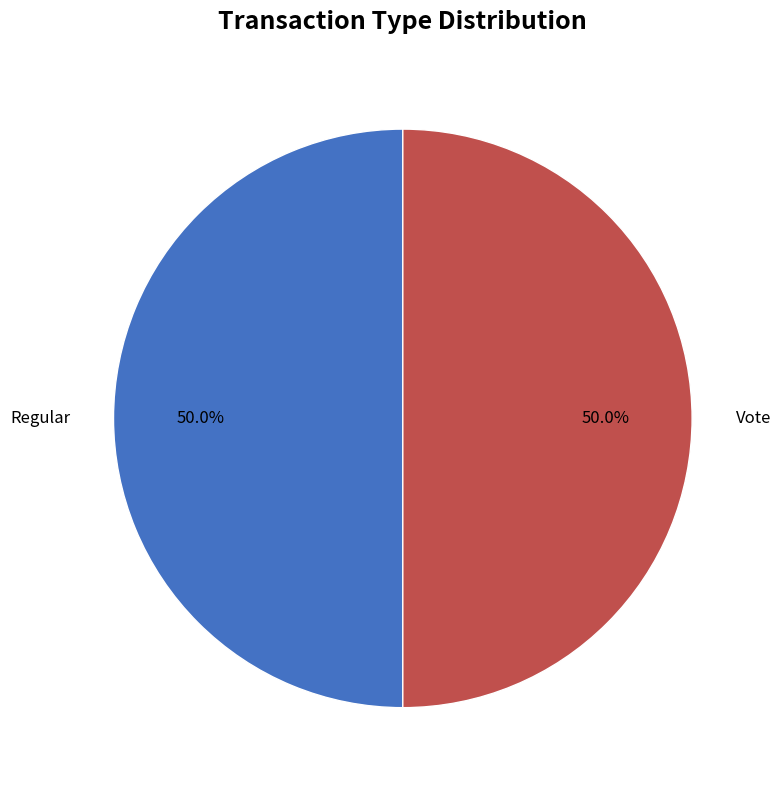

Combined, what portion of the pie is Regular and Vote?

100.0%